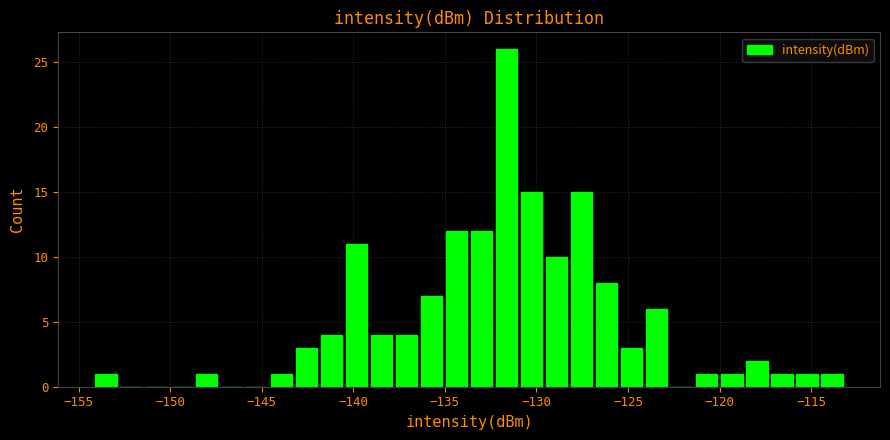

Around what value on the x-axis is the tallest bar? Give the approximate position of its centre, as read against the axis.

-131.5